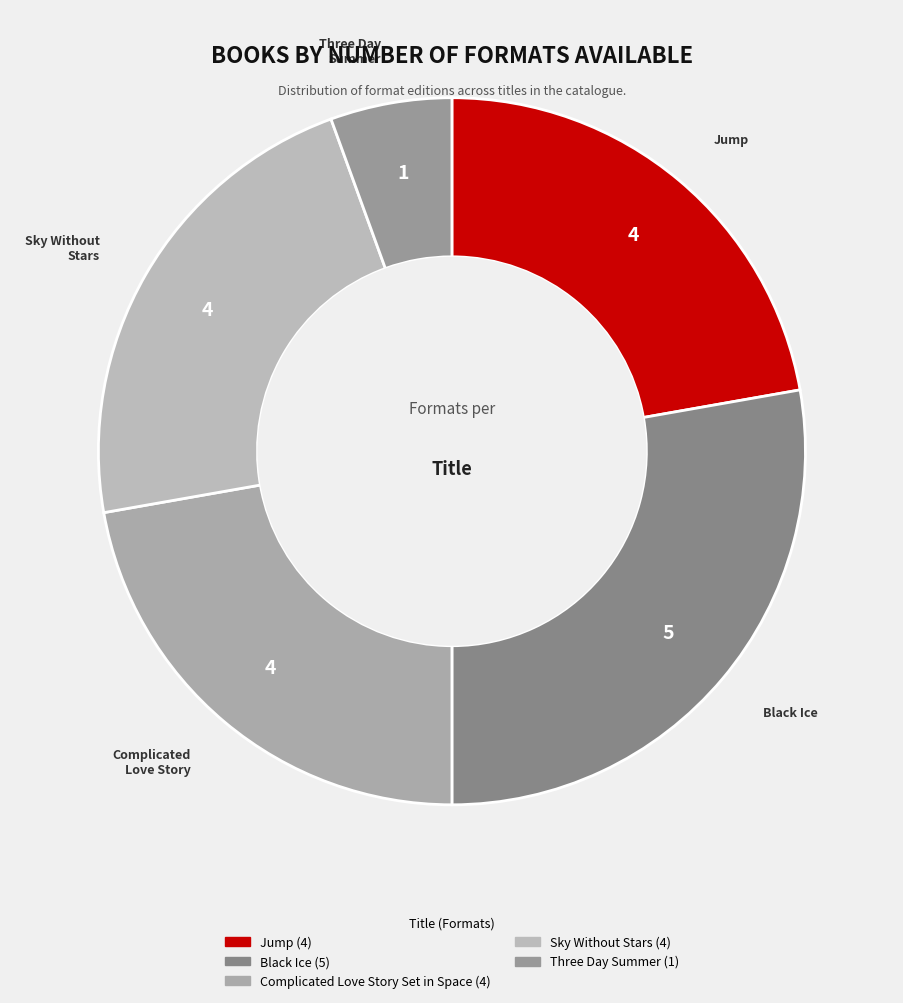

Do Complicated Love Story Set in Space and Black Ice together represent more than half of the pie?

No